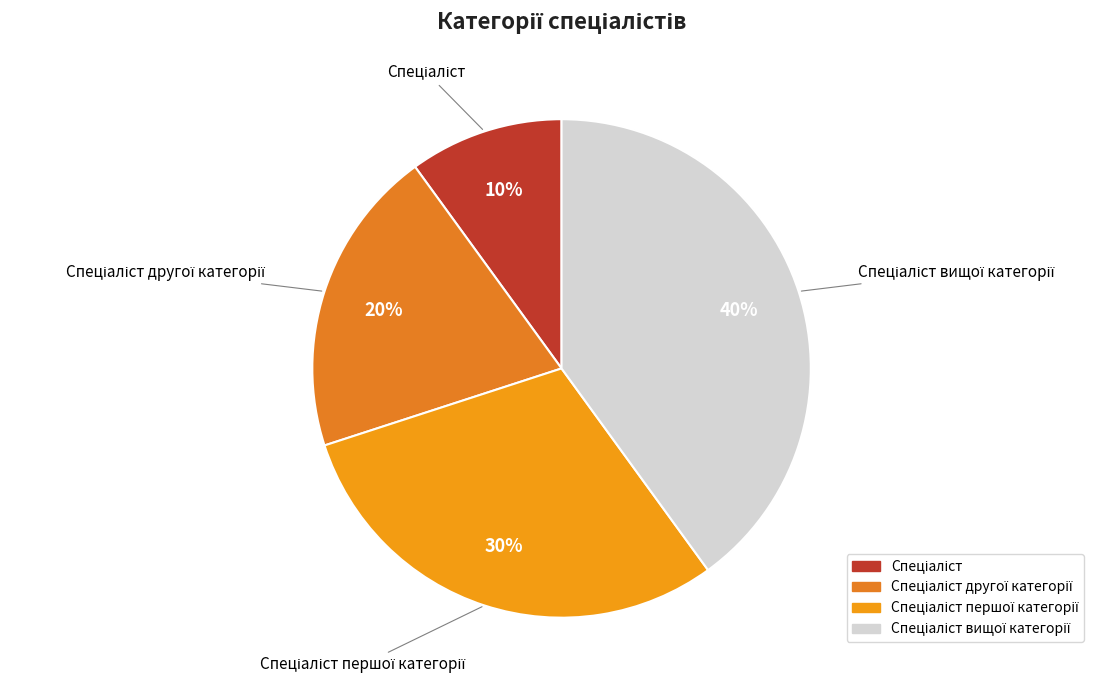

To the nearest percent, what is the difference between the largest and smallest slice percentages?

30%